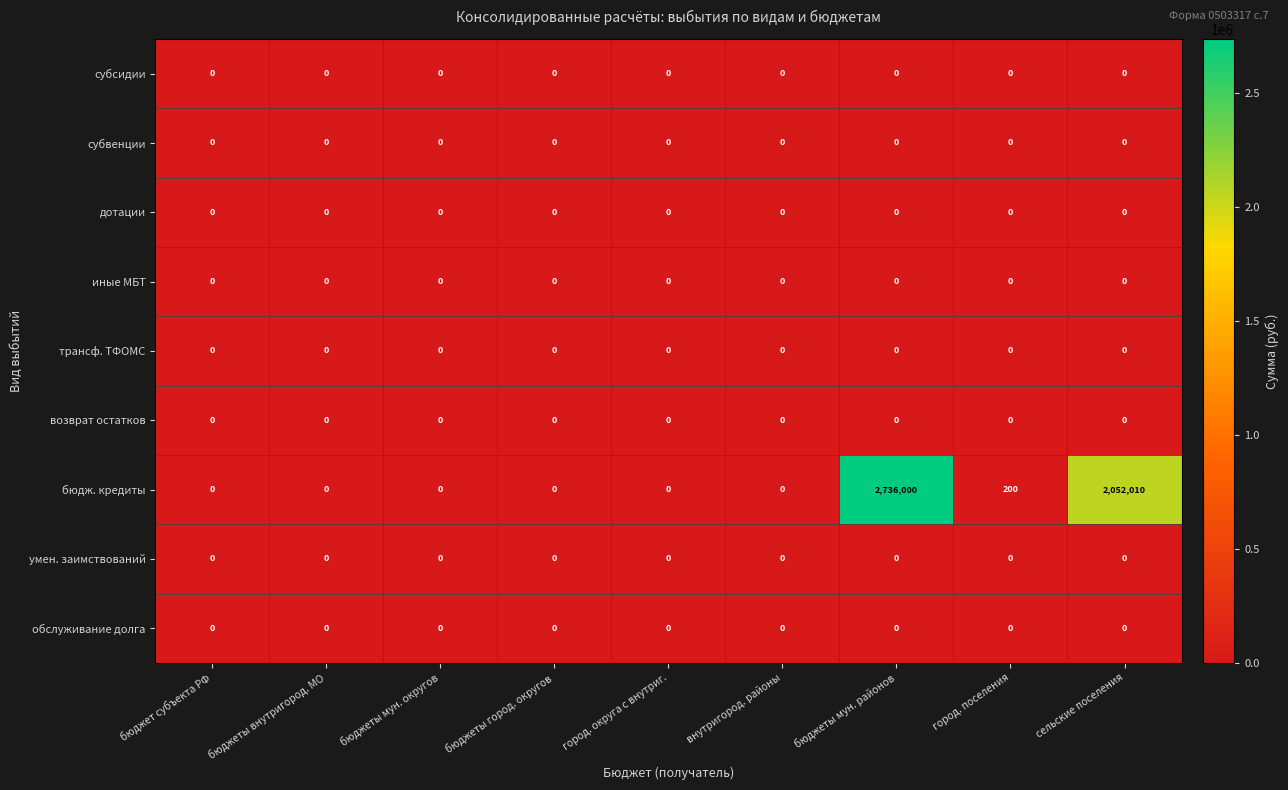

The value of трансф. ТФОМС at бюджеты мун. районов is 0. True or false?

True